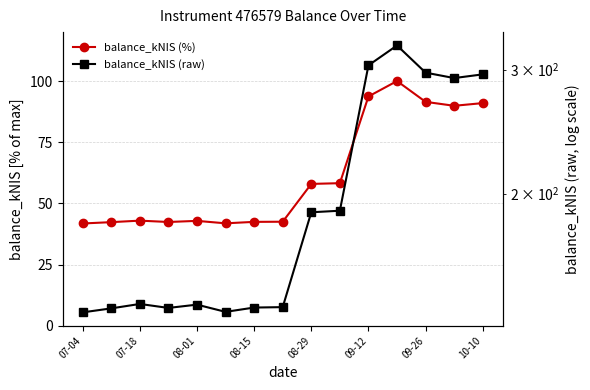

Is it true that balance_kNIS (%) equals 47.8 at 09-12?

False